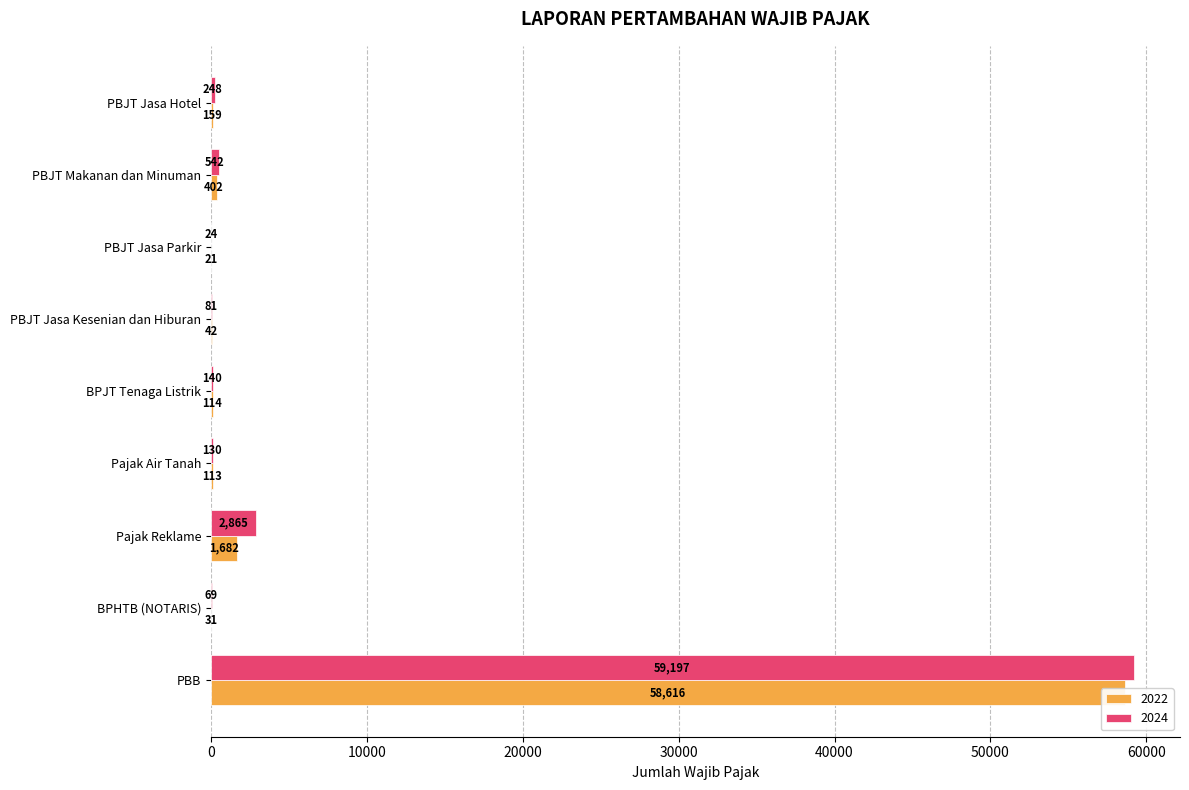

What is the value of the 2022 bar at the 5th from the left?

114